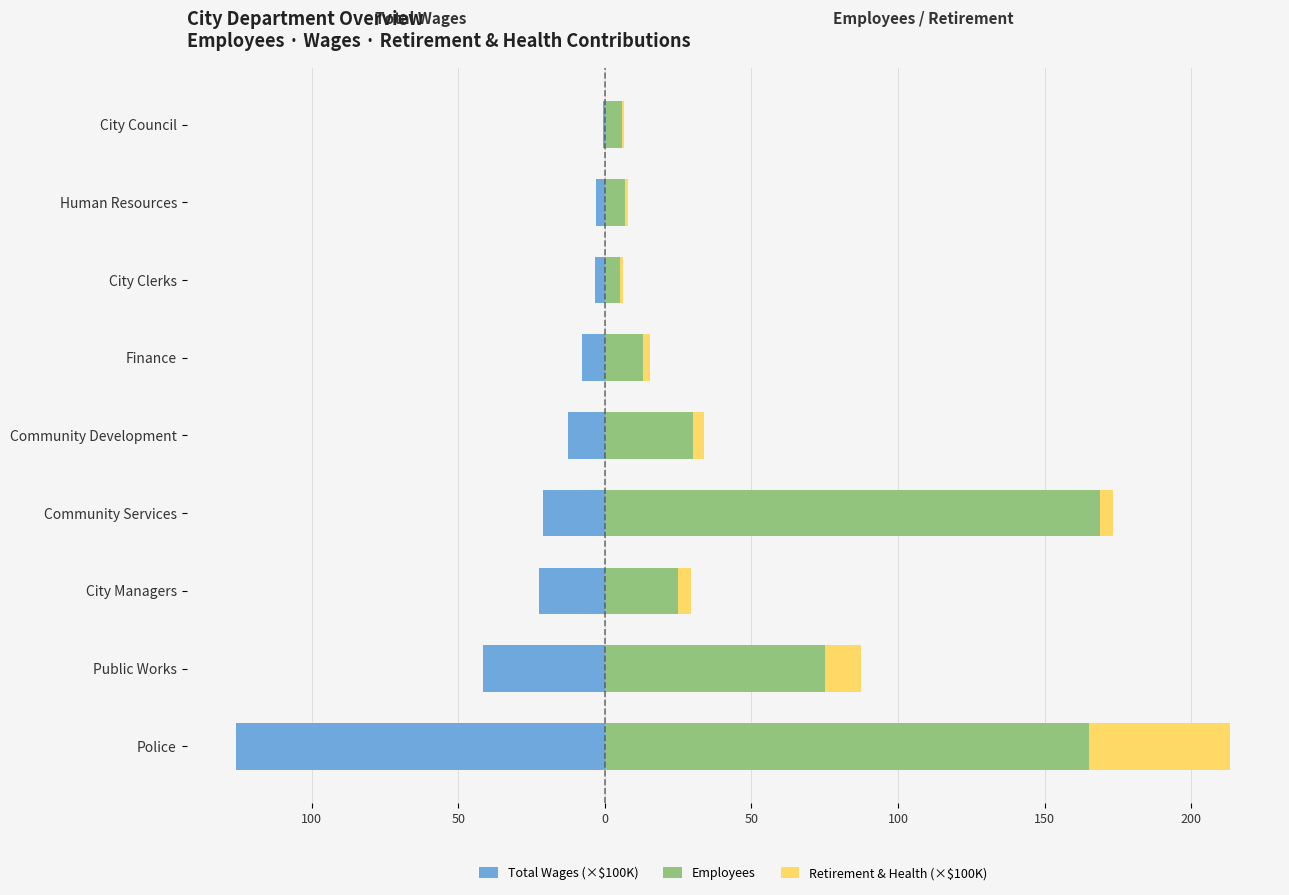

List the series in order of their peak value, lowest first.

Total Wages (×$100K), Retirement & Health (×$100K), Employees